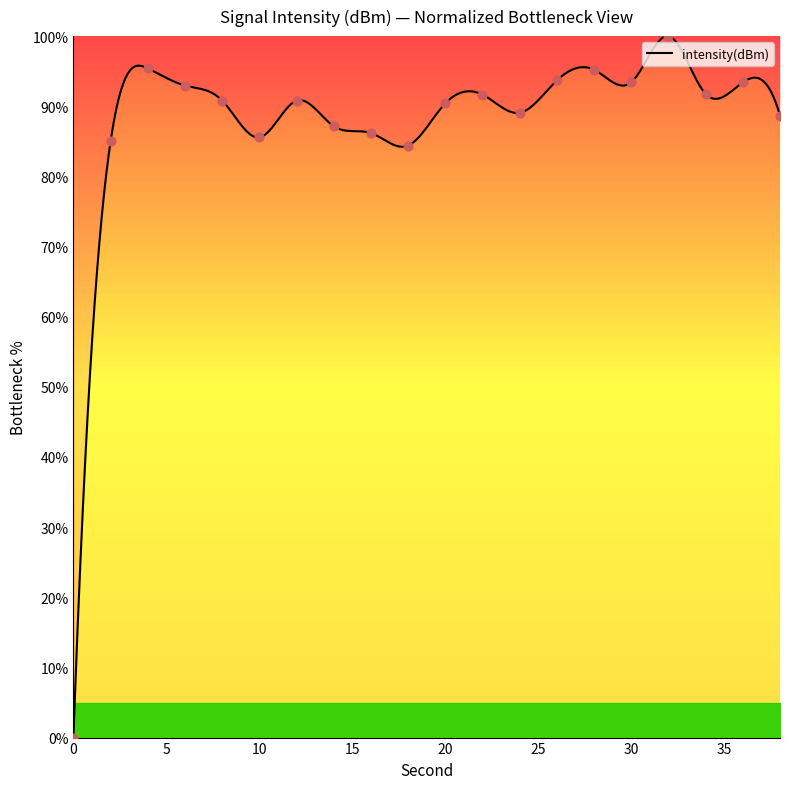

What is the ratio of the value at 20 to the value at 14?

1.0